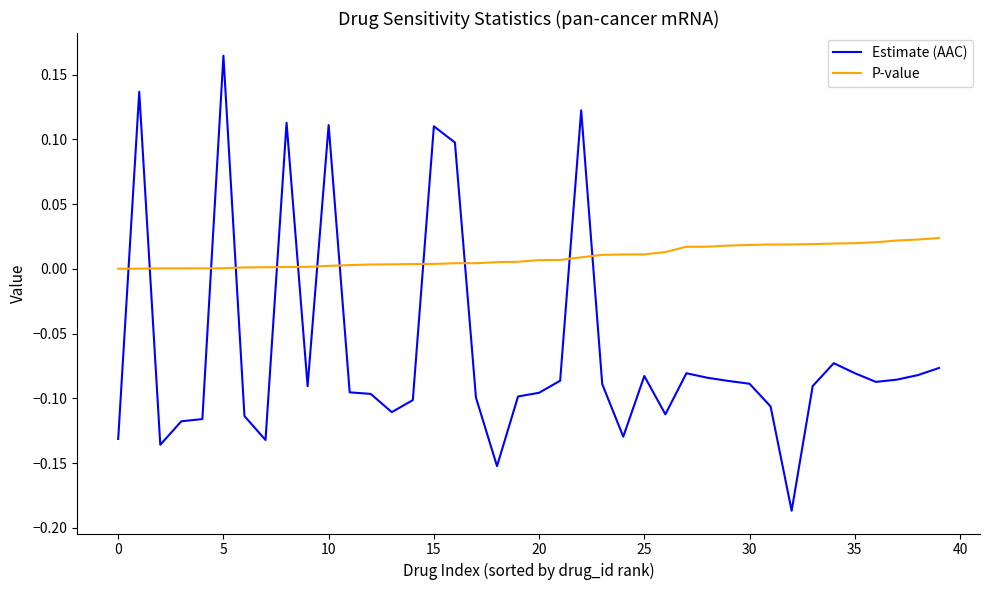

Which series has the largest total across all categories?

P-value